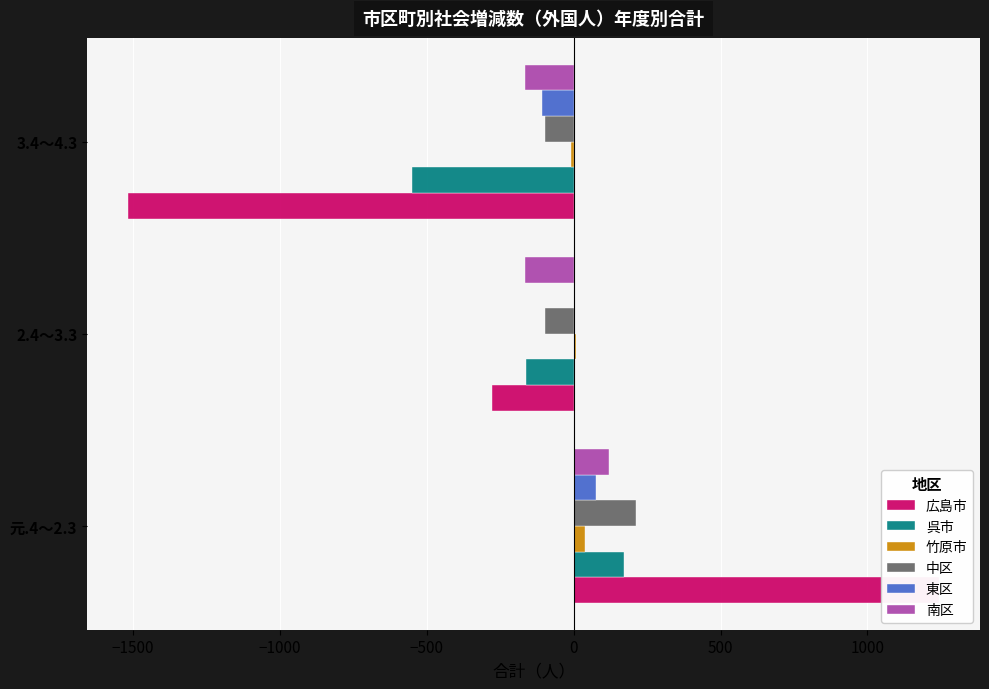

Is it true that 東区 equals 2 at 2.4～3.3?

False